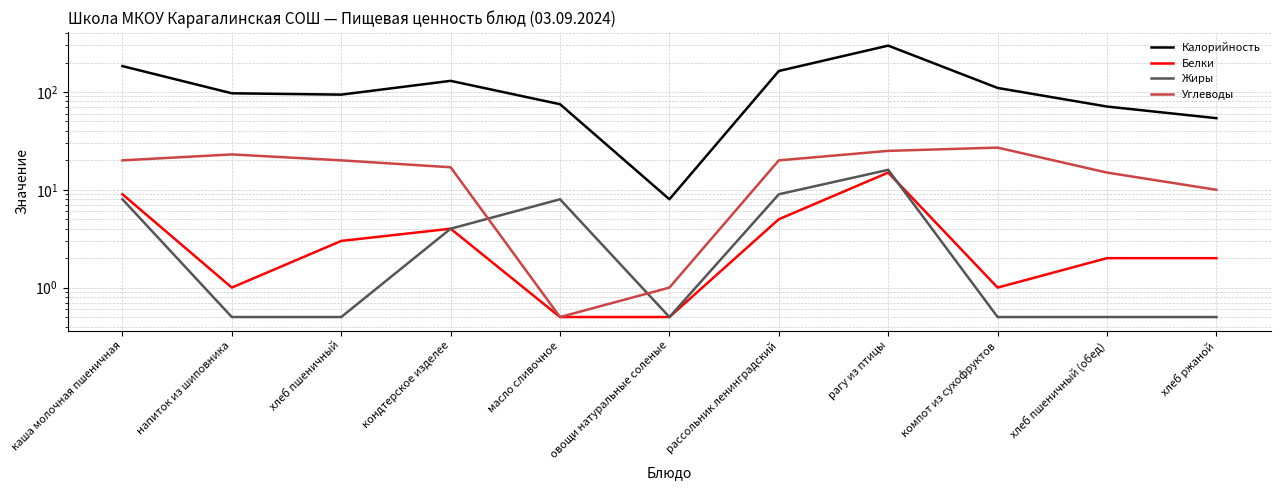

What is the maximum value for Калорийность?

298.0